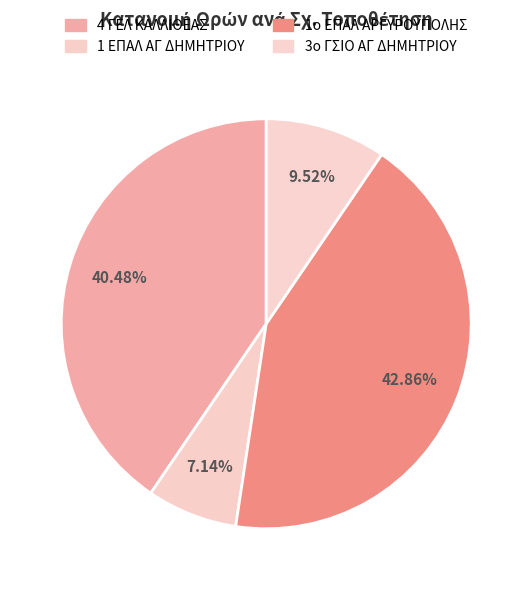

Which category has the biggest portion of the pie?

1ο ΕΠΑΛ ΑΡΓΥΡΟΥΠΟΛΗΣ